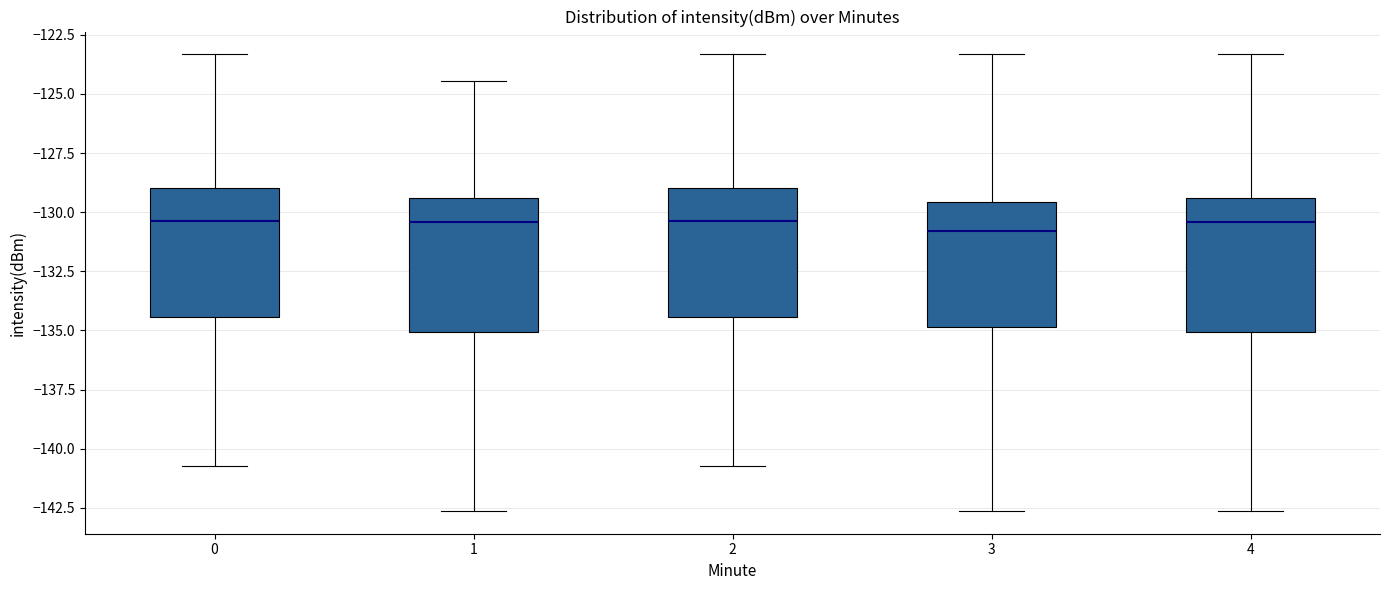

Reading left to right, transcribe this box plot: for each box, give where its median line is, the range the box spans, and where its two whiskers end, as read against the y-axis. The values are not printed on the chart, so give them approximately, as read against the axis.

0: median -130.5, box -134.5 to -129.0, whiskers -140.5 to -123.5
1: median -130.5, box -135.0 to -129.5, whiskers -142.5 to -124.5
2: median -130.5, box -134.5 to -129.0, whiskers -140.5 to -123.5
3: median -131.0, box -135.0 to -129.5, whiskers -142.5 to -123.5
4: median -130.5, box -135.0 to -129.5, whiskers -142.5 to -123.5